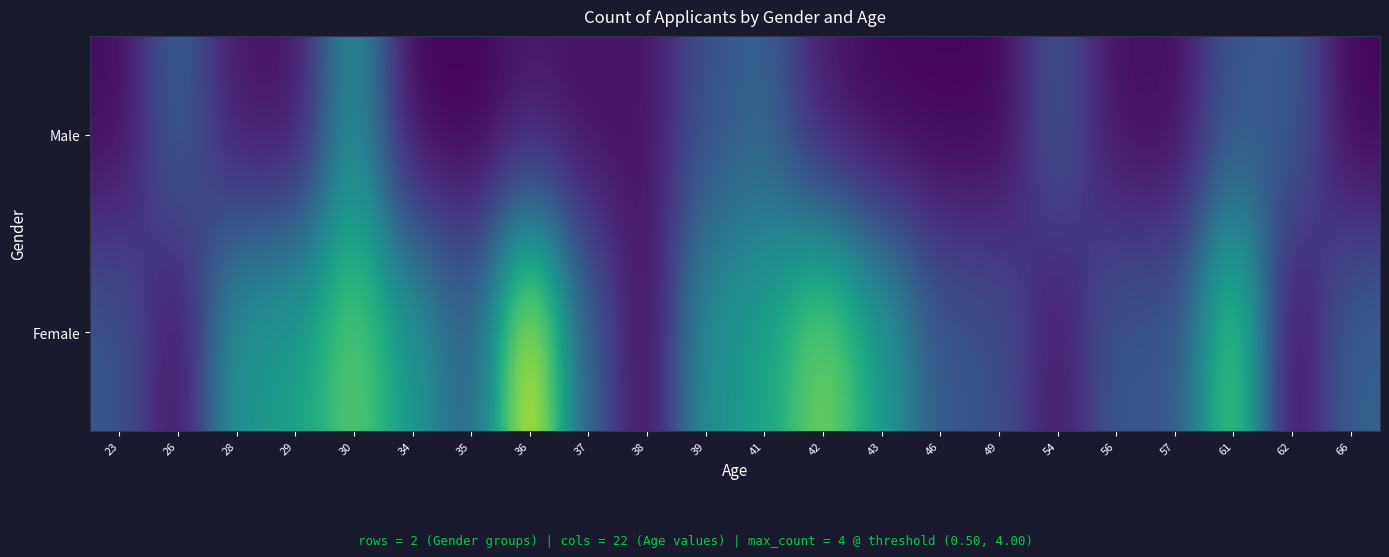

List the series in order of their overall mean, lowest first.

Male, Female